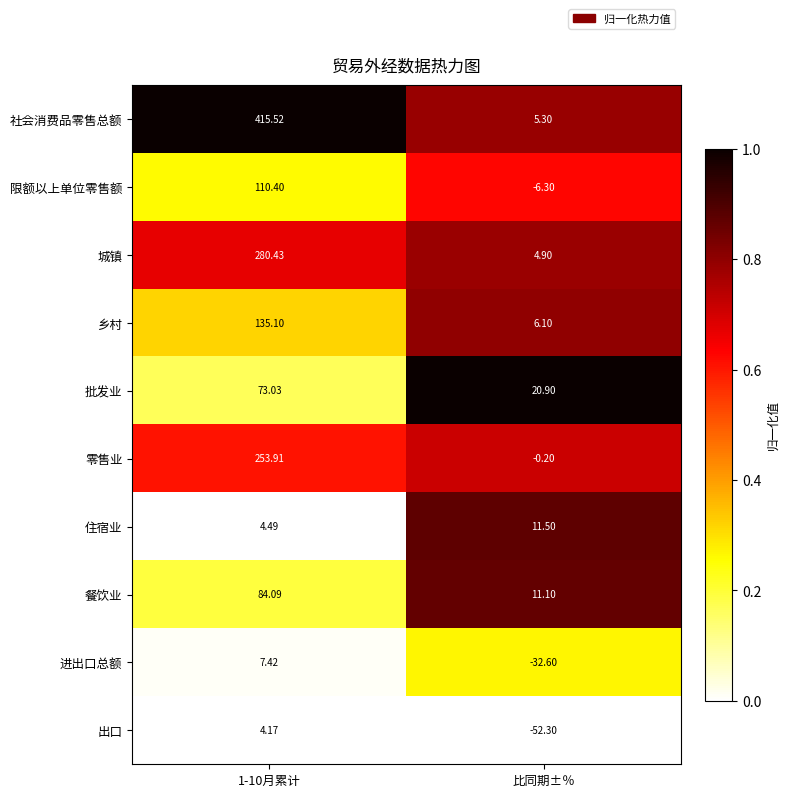

Rank the series at 比同期±％ from lowest to highest value.

出口, 进出口总额, 限额以上单位零售额, 零售业, 城镇, 社会消费品零售总额, 乡村, 餐饮业, 住宿业, 批发业